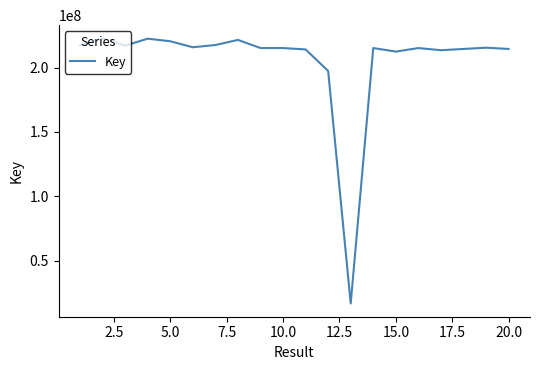

How many distinct data groups are displayed?

1